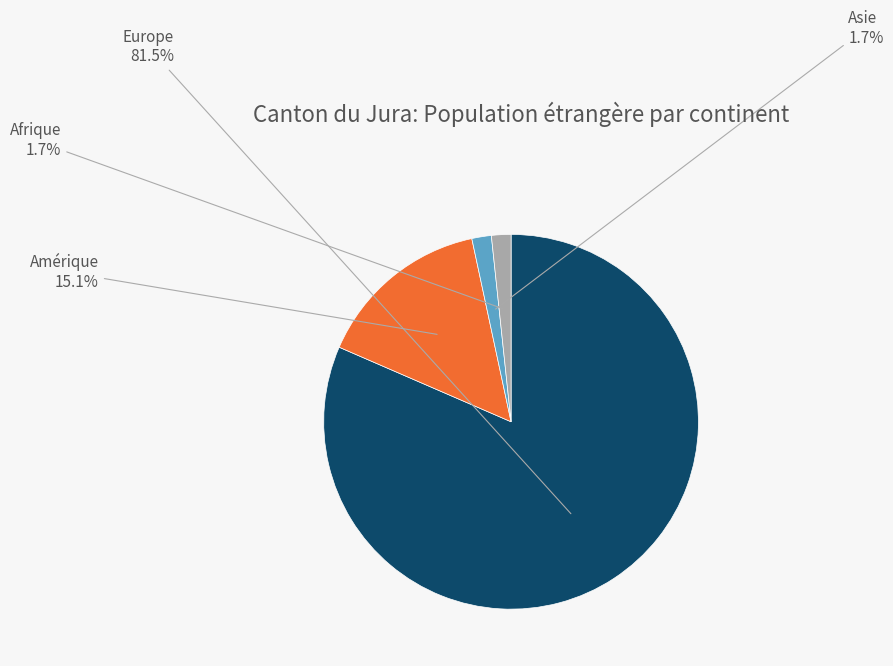

The Asie slice represents 2% of the pie. True or false?

True